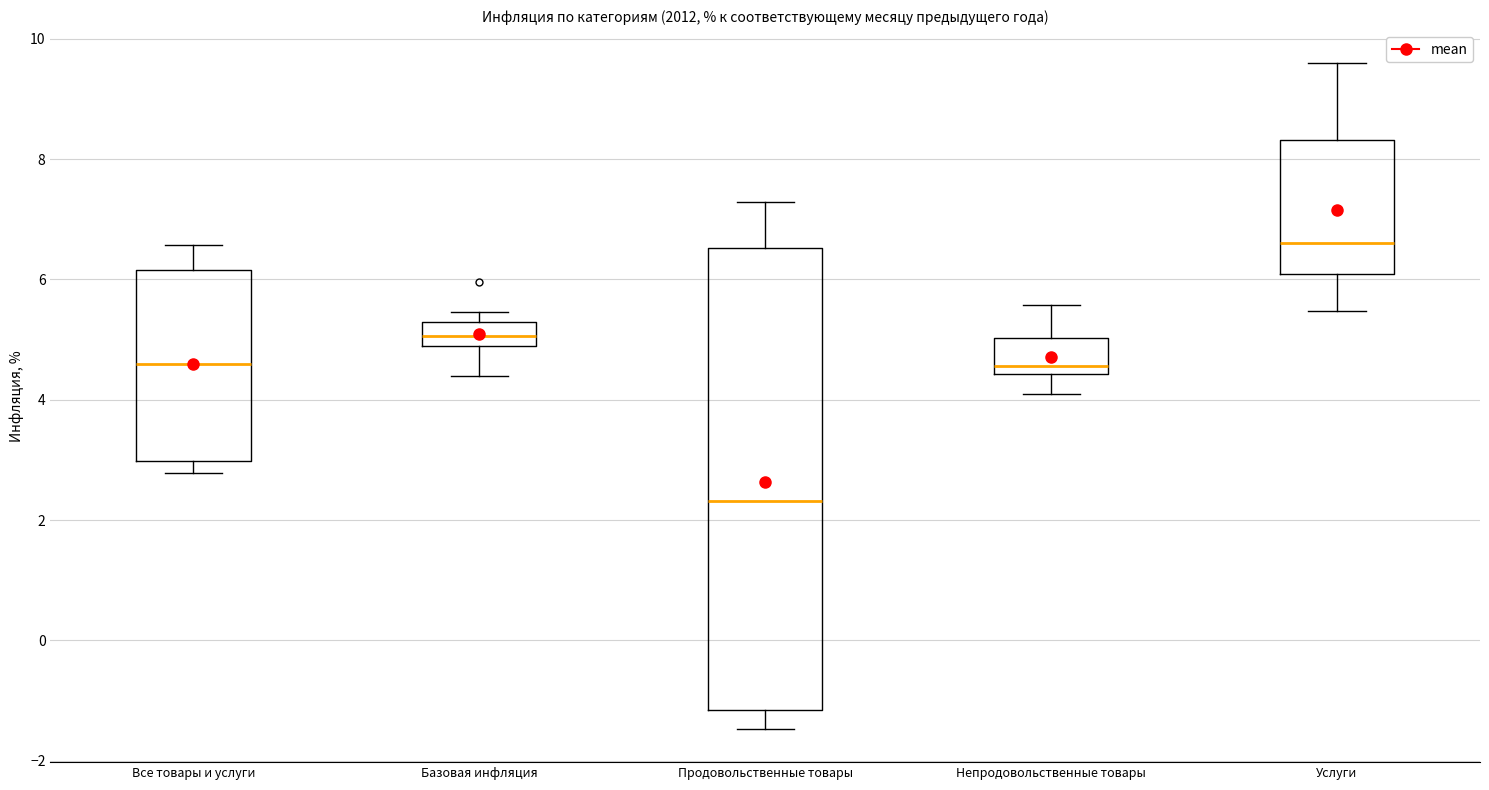

Which box's median line is the highest?

Услуги